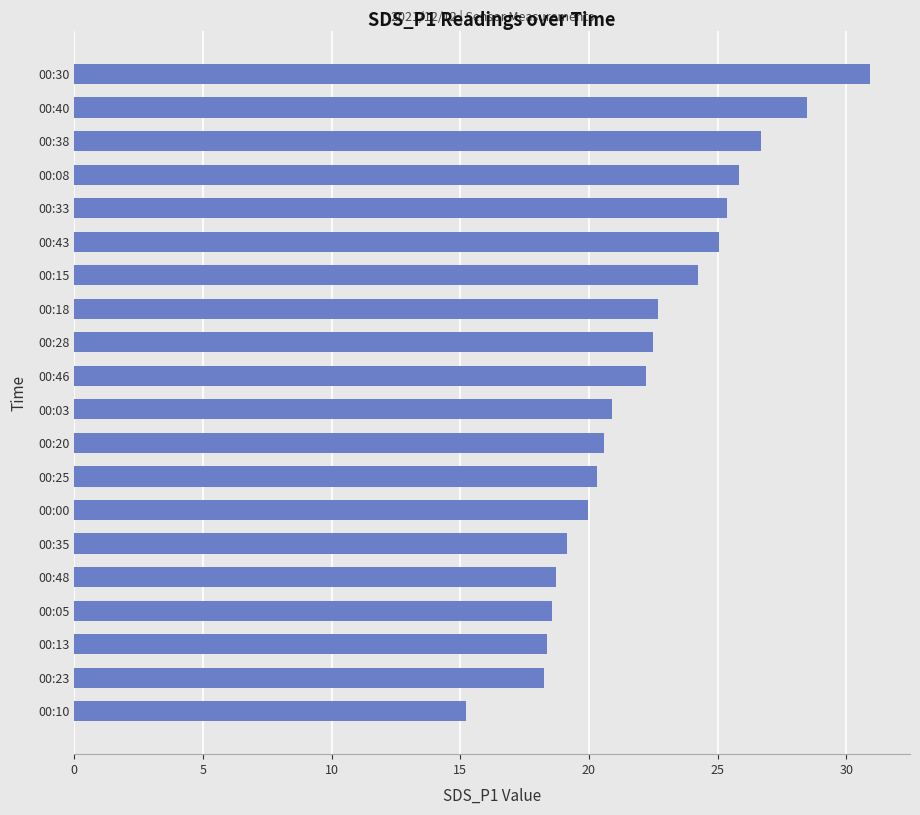

What is the average value?

22.2